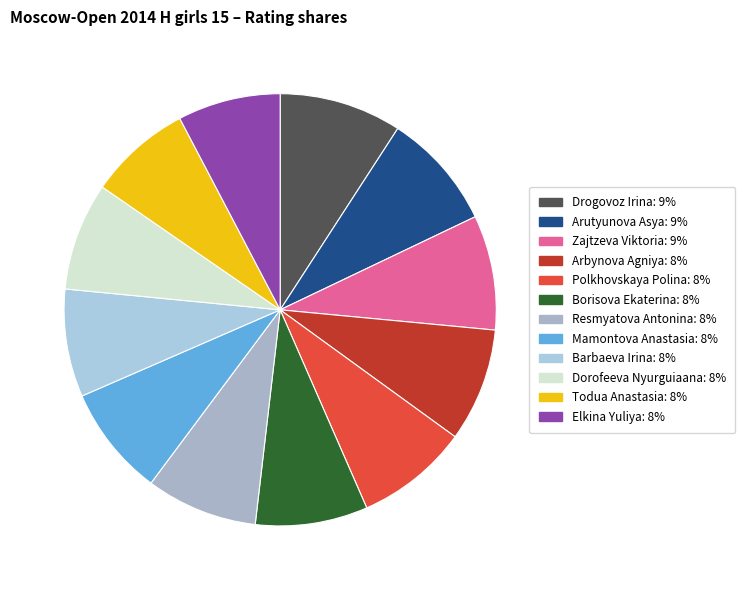

Combined, what portion of the pie is Polkhovskaya Polina and Arbynova Agniya?

16.9%